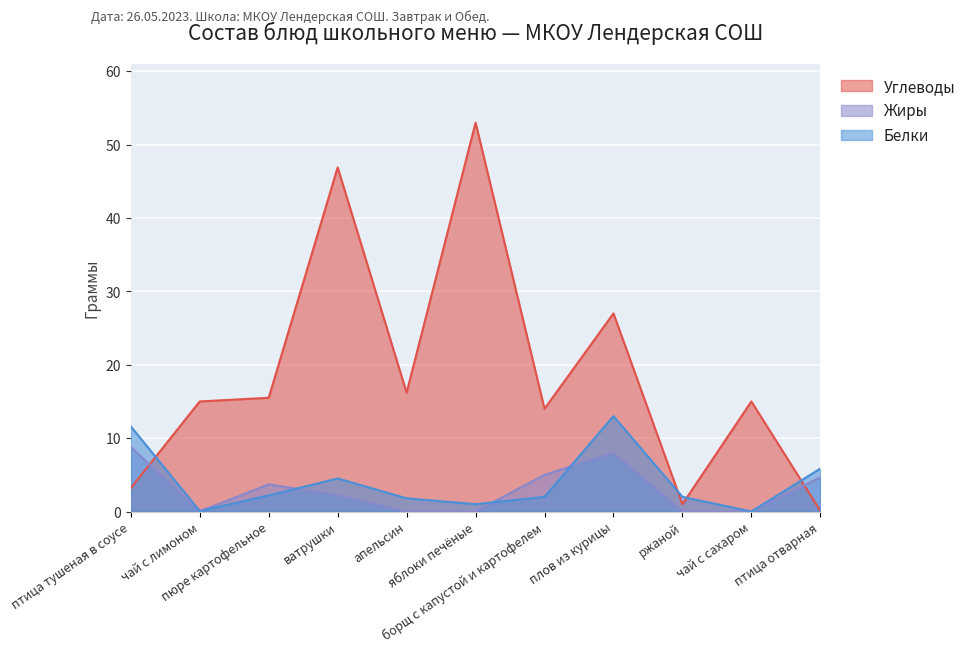

How many times do Белки and Жиры cross each other?

4